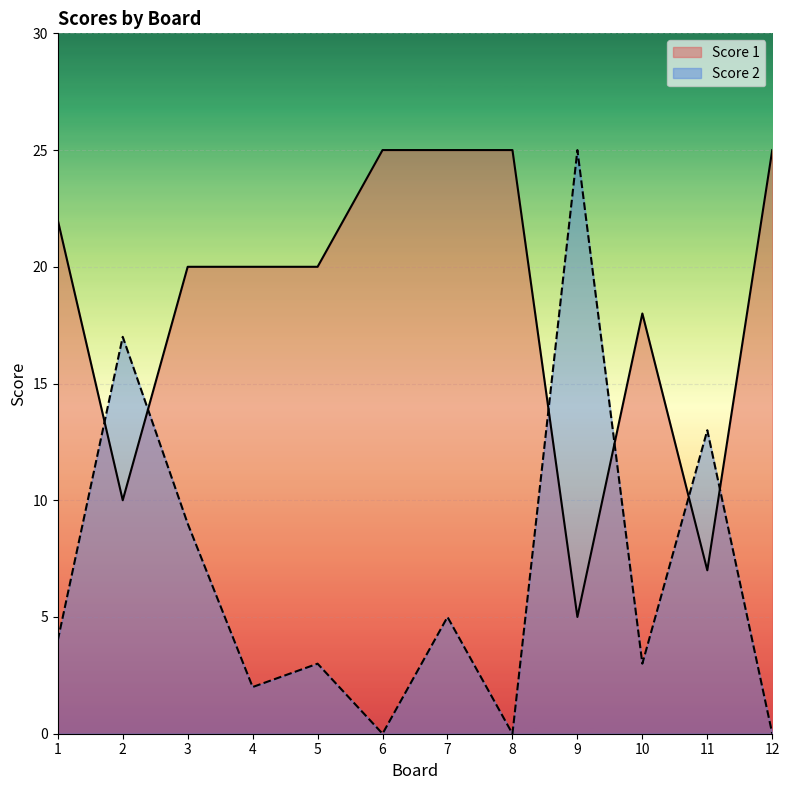

Rank the categories by Score 2 value from highest to lowest.

9, 2, 11, 3, 7, 1, 5, 10, 4, 6, 8, 12